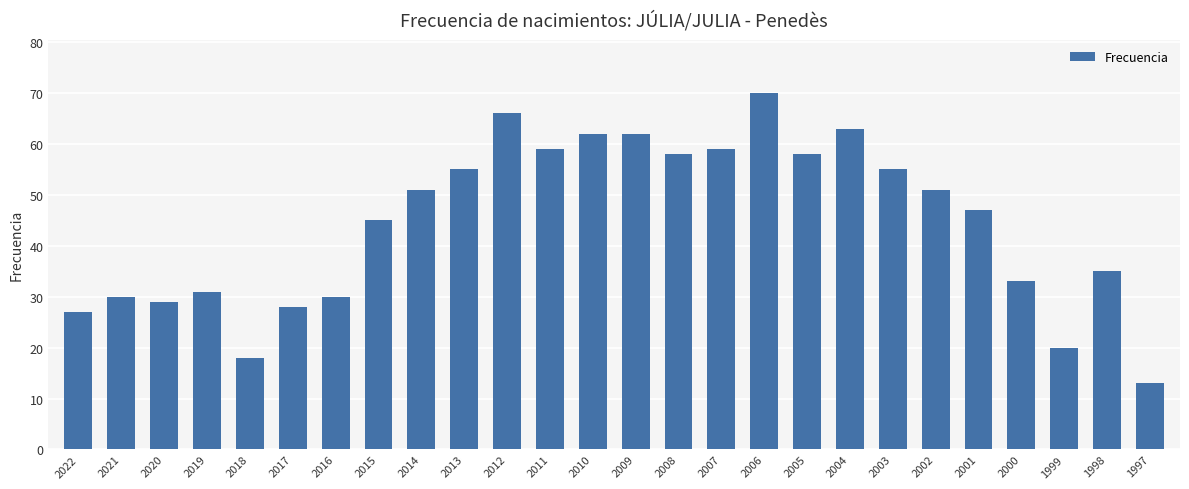

What is the approximate value at 2000, to the nearest 5?

35